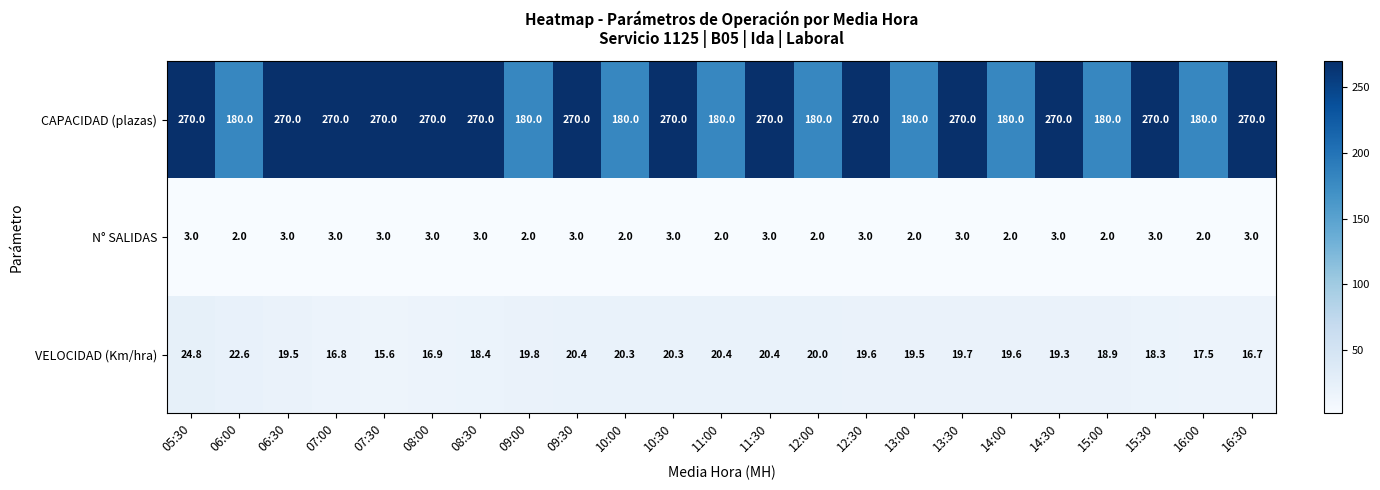

What is the sum of the CAPACIDAD (plazas) values at 12:30 and 12:00?

450.0